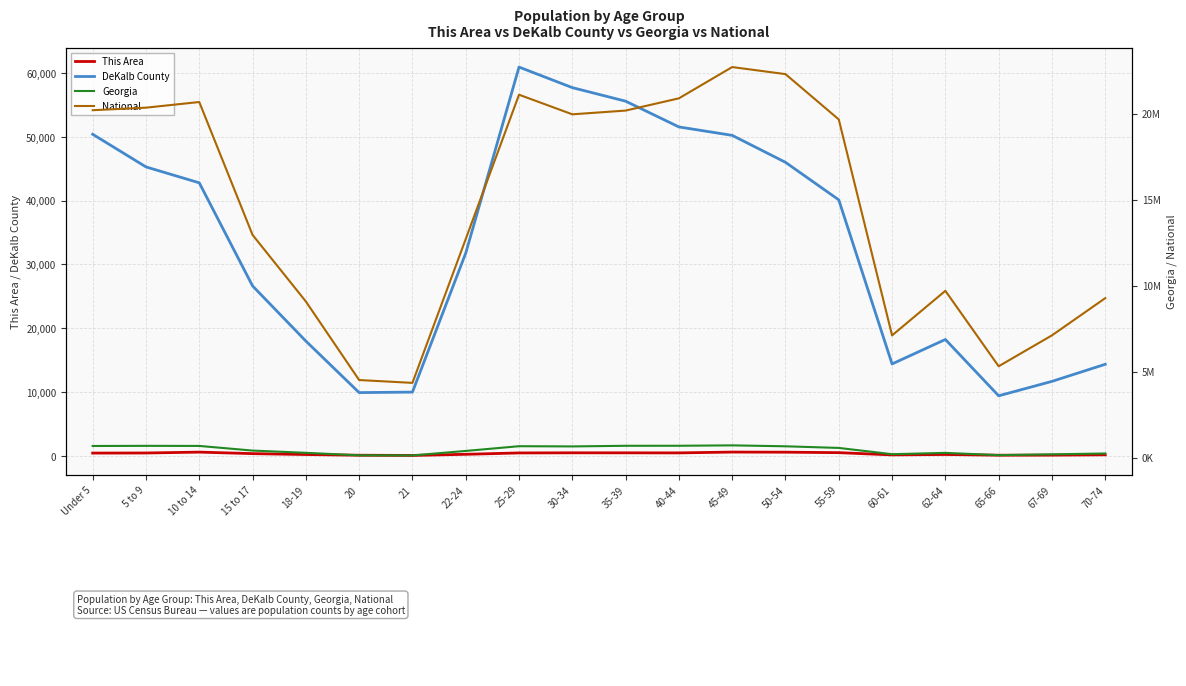

True or false: This Area has a value of 114 at 25-29.

False